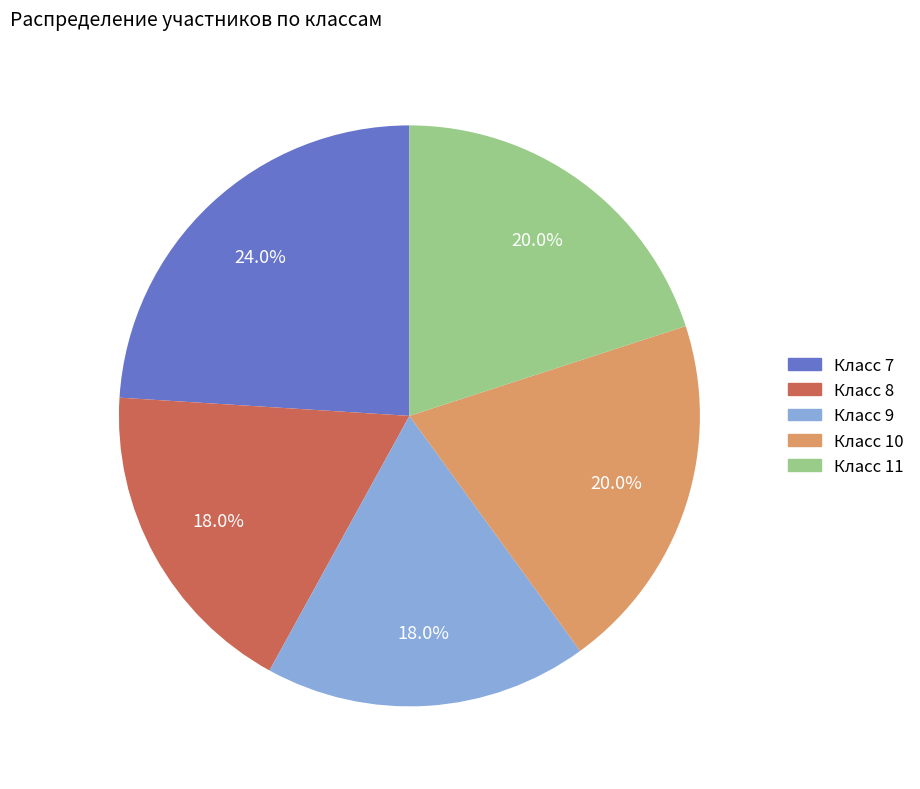

What is the ratio of the value at Класс 8 to the value at Класс 7?

0.8